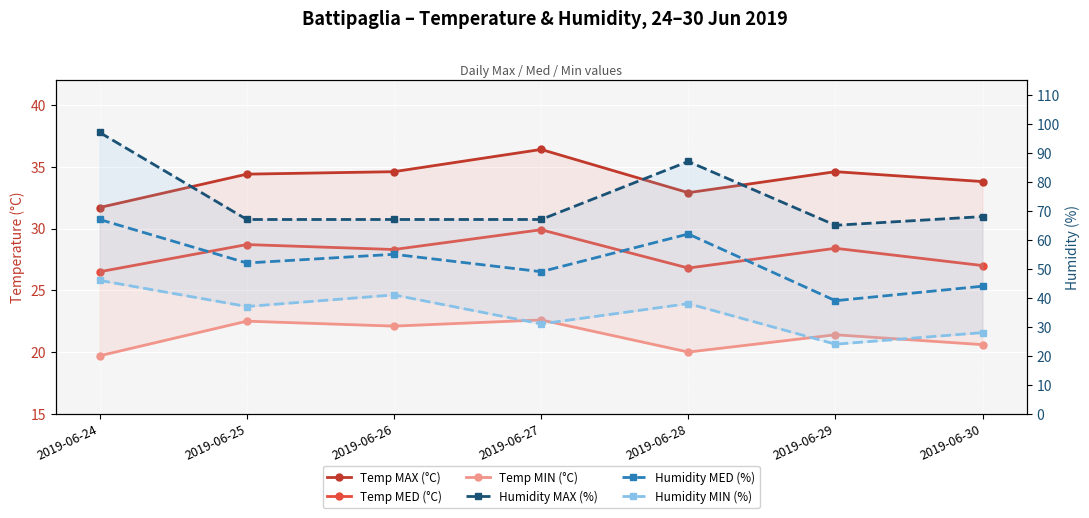

True or false: Temp MAX (°C) and Temp MED (°C) intersect in this chart.

False